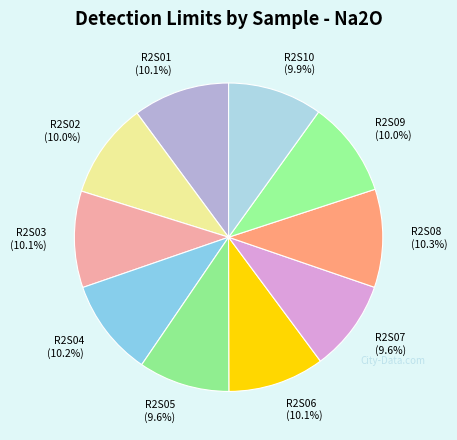

Count the number of slices in the pie.

10